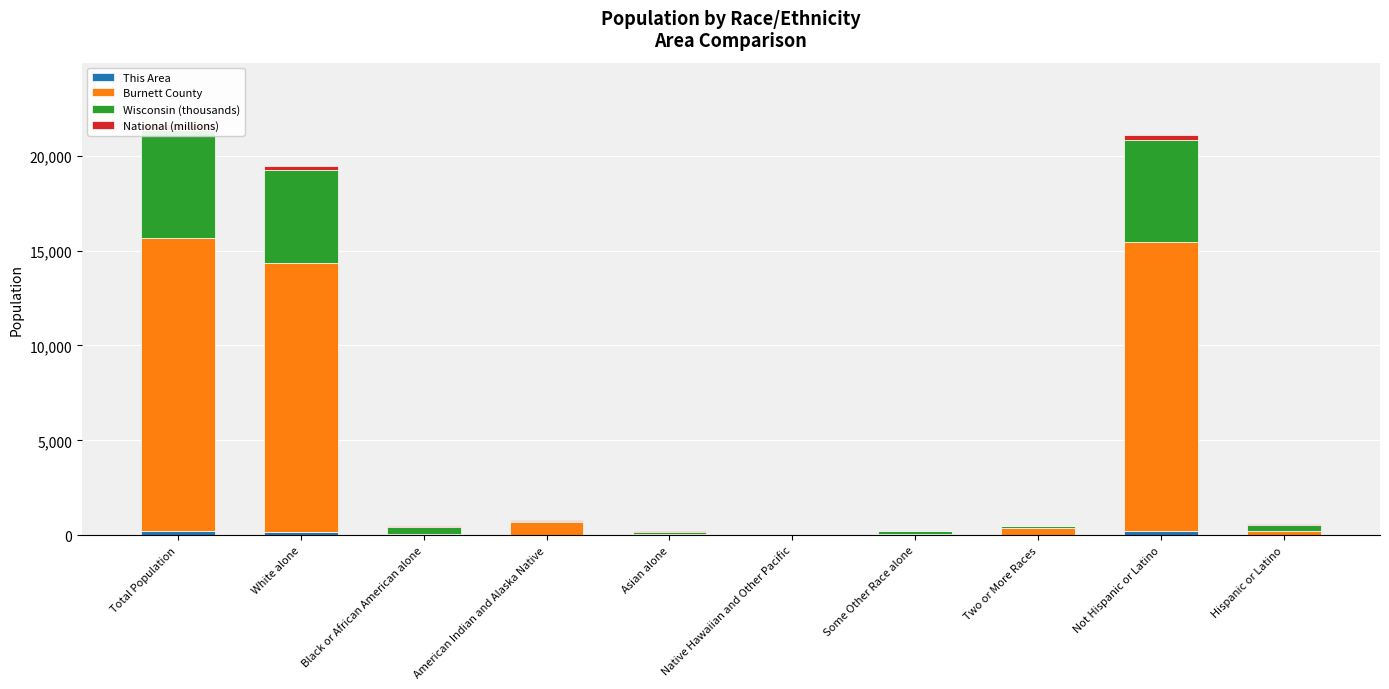

What is the average value of the Wisconsin (thousands) series?

1706.1